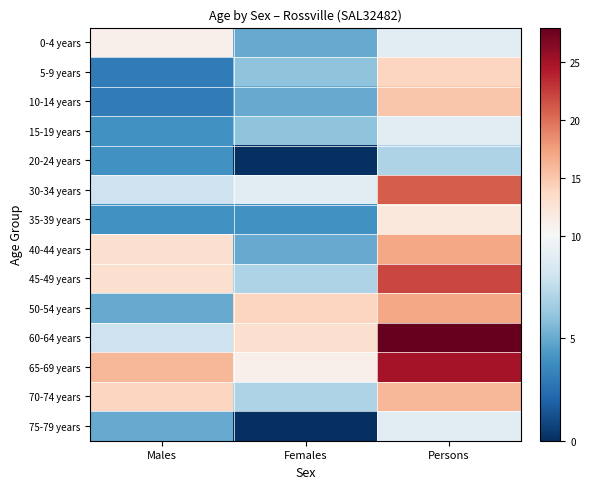

What is the maximum value shown in the chart?

28